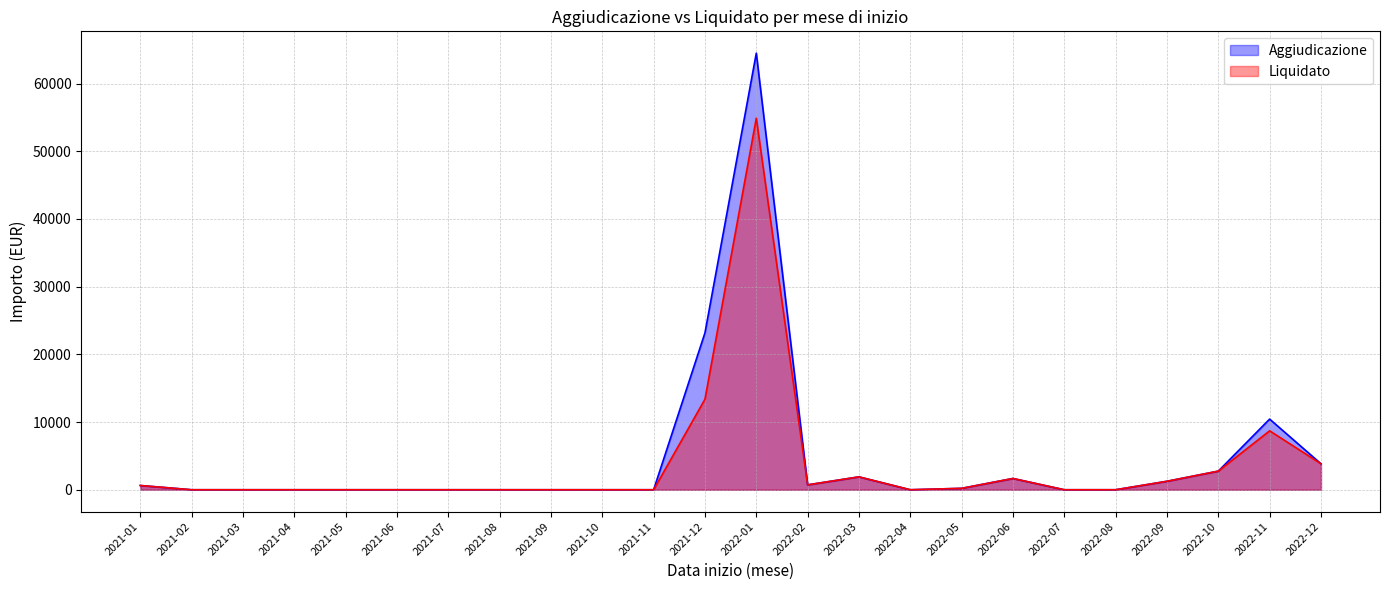

List the labels in order of Liquidato value, smallest first.

2021-02, 2021-03, 2021-04, 2021-05, 2021-06, 2021-07, 2021-08, 2021-09, 2021-10, 2021-11, 2022-04, 2022-07, 2022-08, 2022-05, 2021-01, 2022-02, 2022-09, 2022-06, 2022-03, 2022-10, 2022-12, 2022-11, 2021-12, 2022-01